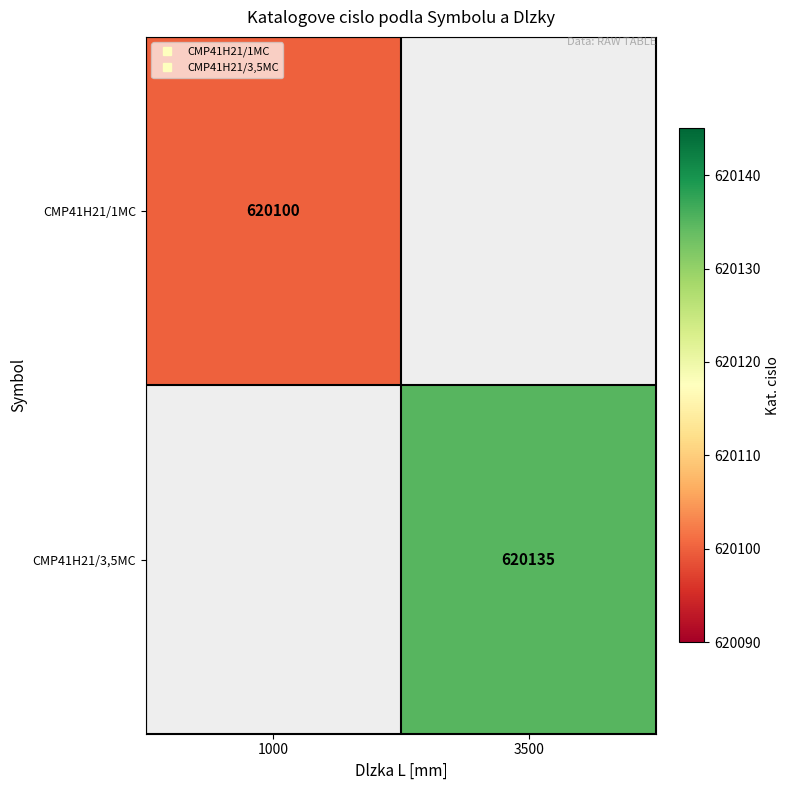

Read the CMP41H21/1MC value at 1000.

620100.0